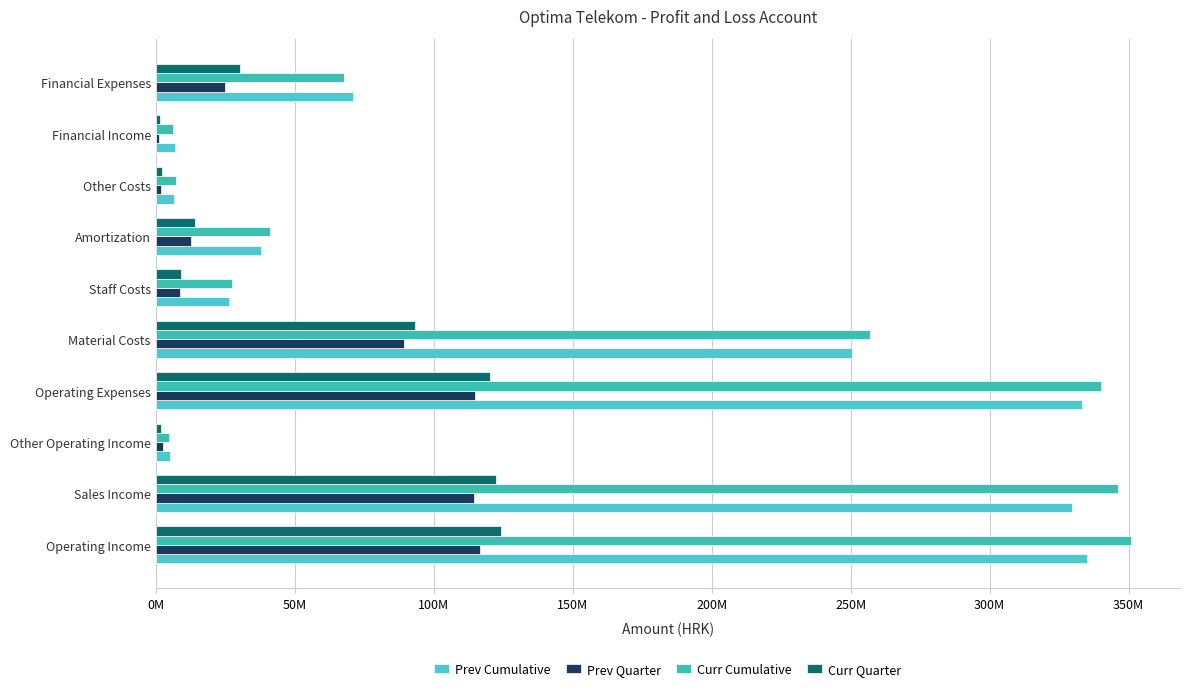

How many groups of bars are there?

10